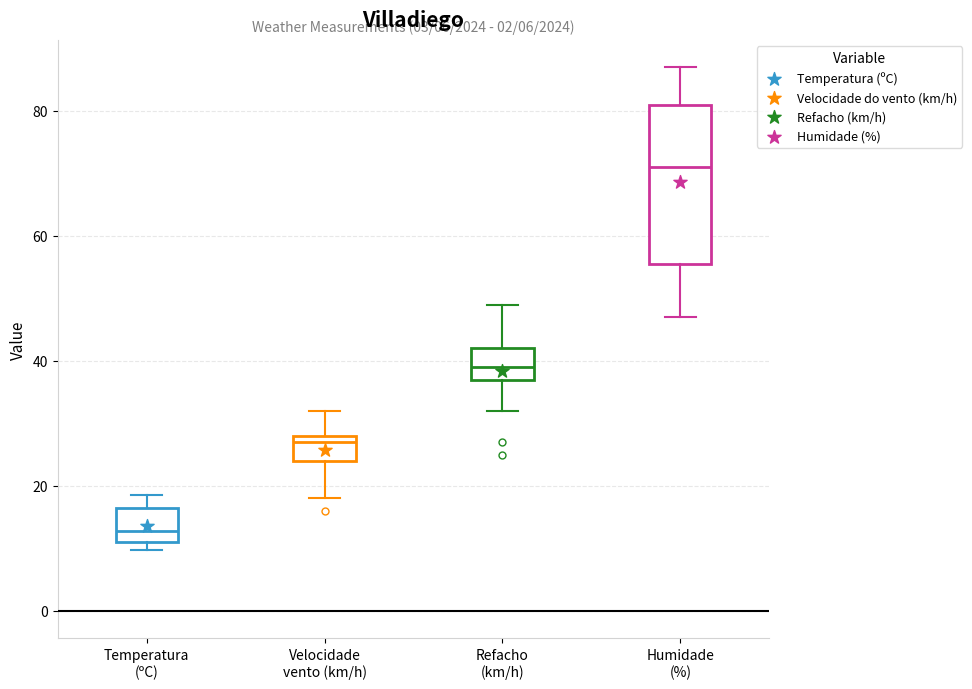

Comparing the boxes themselves (not the whiskers), which one is the tallest?

Humidade (%)